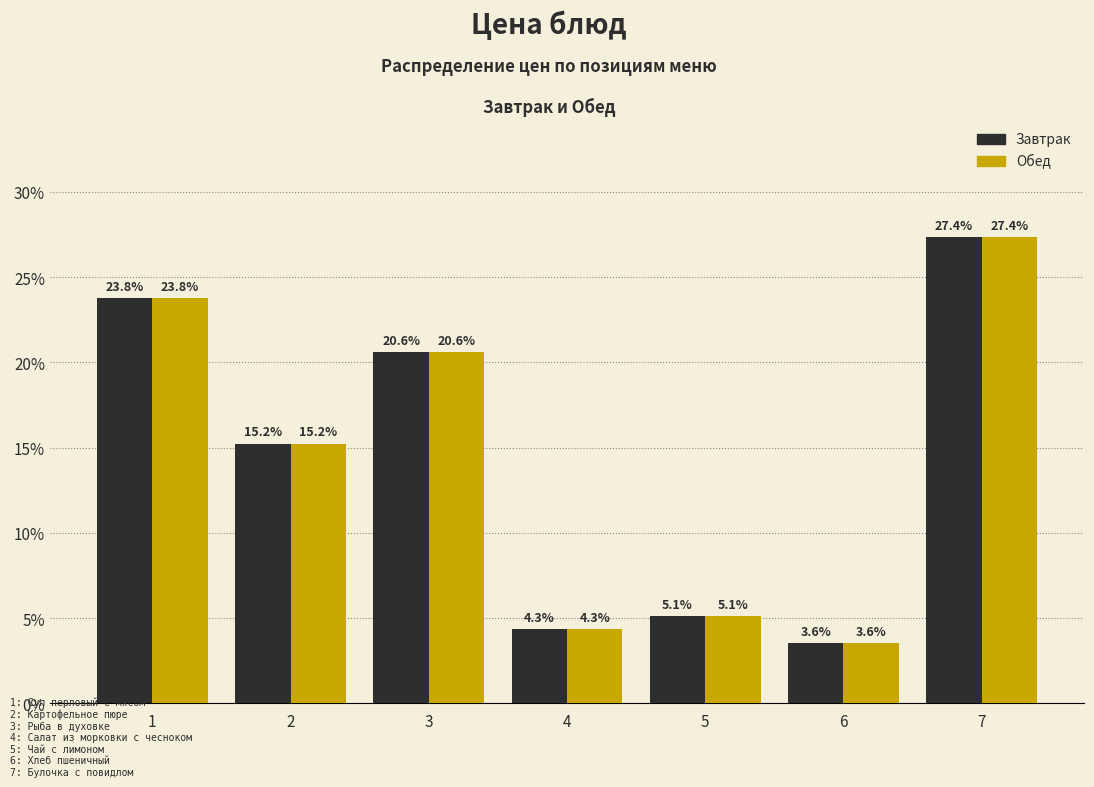

Reading left to right, what are all the values shown in this chart?

Завтрак: 1=23.8	2=15.2	3=20.6	4=4.3	5=5.1	6=3.6	7=27.4
Обед: 1=23.8	2=15.2	3=20.6	4=4.3	5=5.1	6=3.6	7=27.4